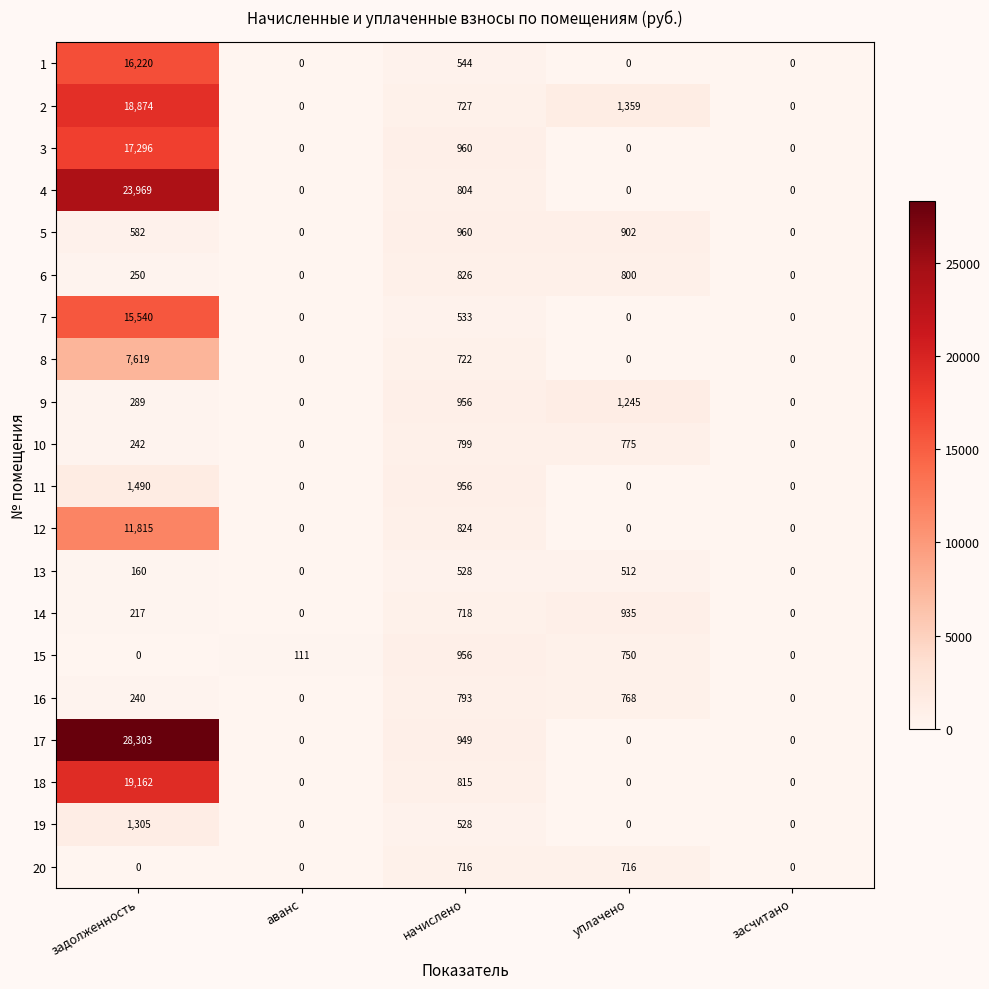

Rank the series by their maximum value, from lowest to highest.

13, 20, 16, 10, 6, 14, 15, 5, 9, 19, 11, 8, 12, 7, 1, 3, 2, 18, 4, 17